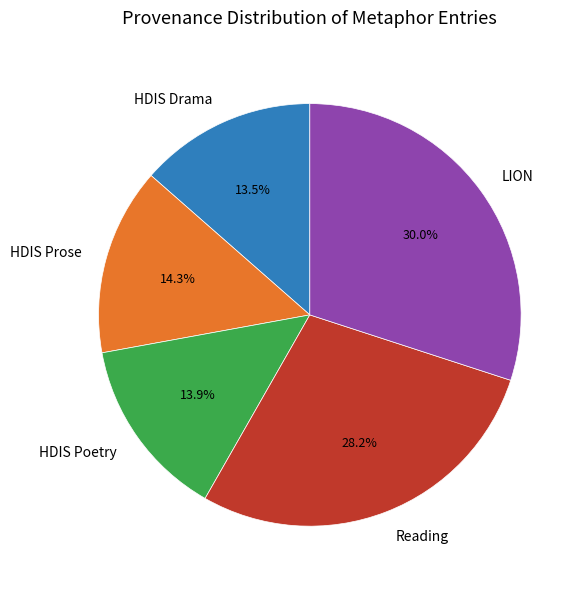

Count the number of slices in the pie.

5